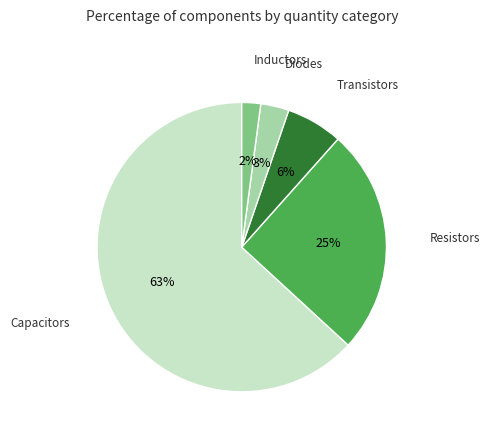

How many segments does this pie chart have?

5